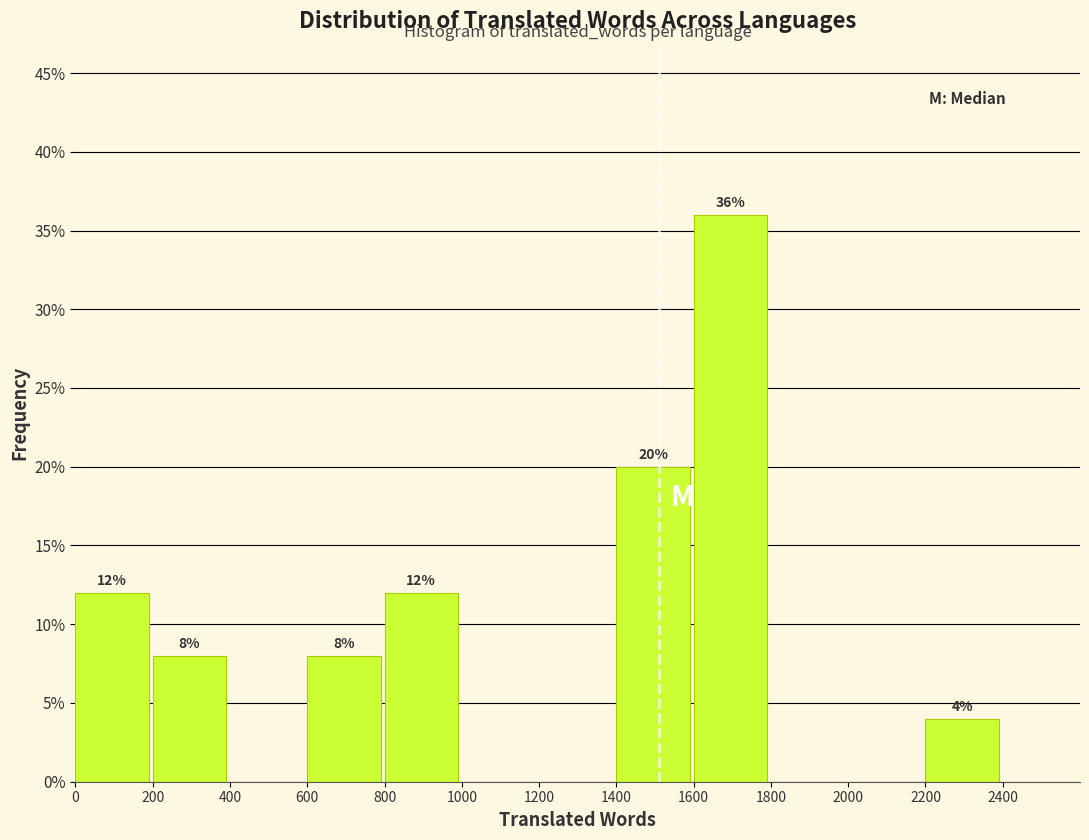

Which range on the x-axis has the tallest bar?

1600 to 1800